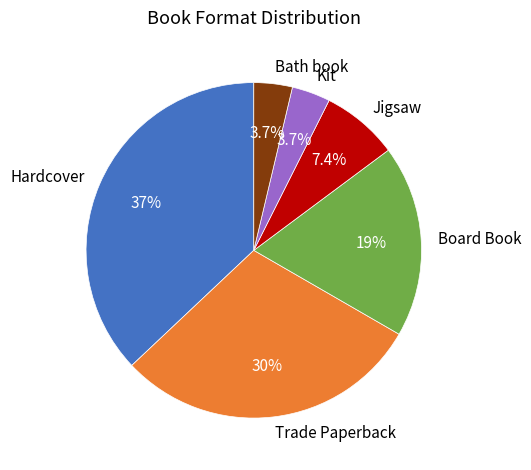

Which slice is the largest?

Hardcover